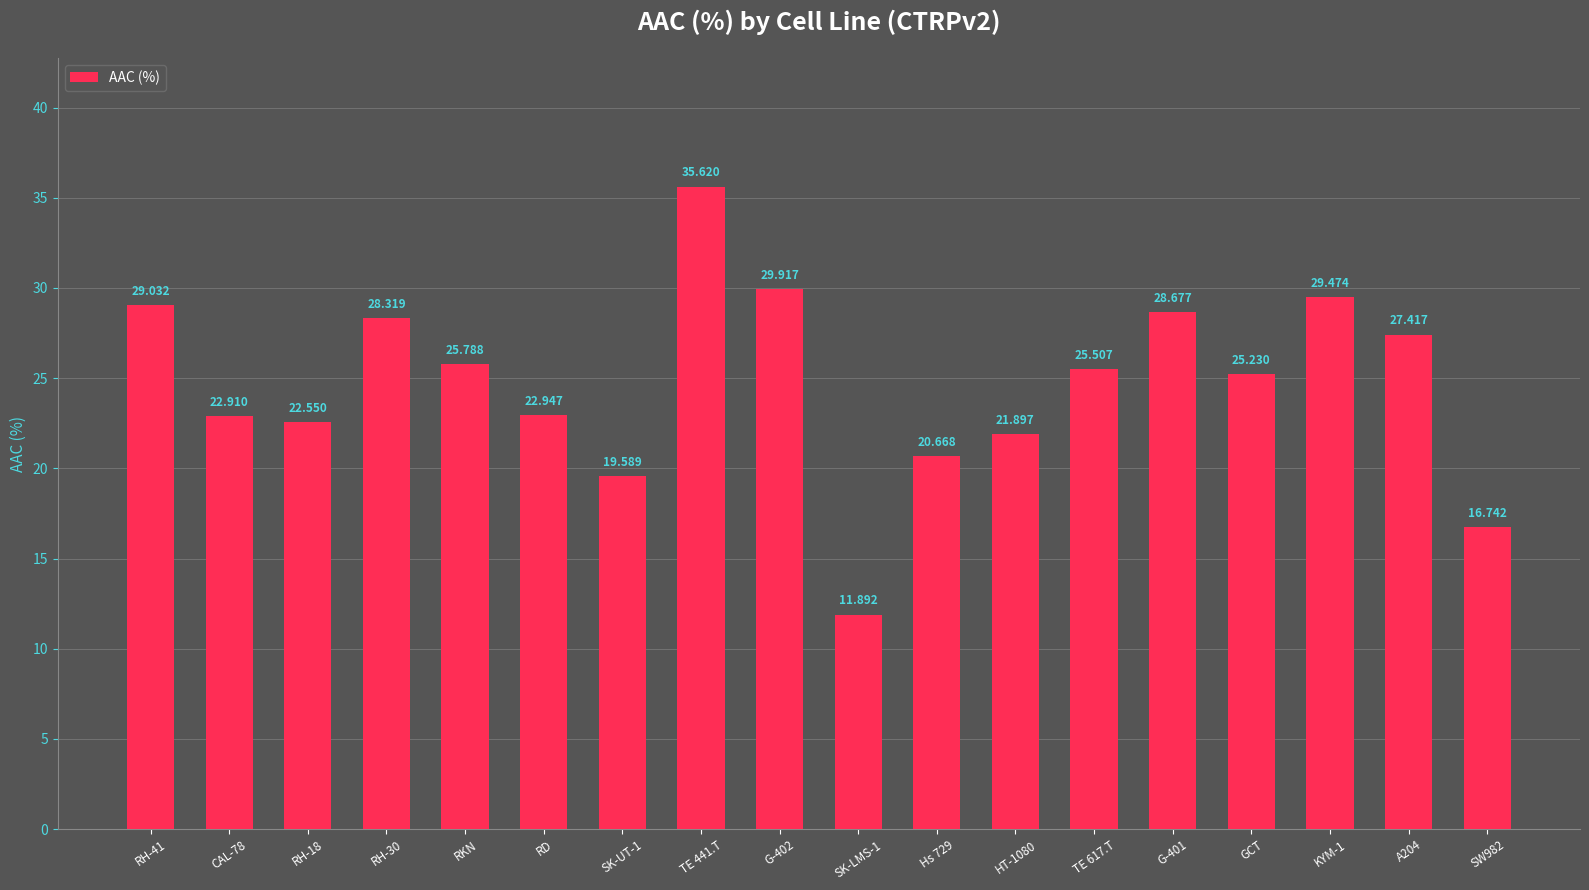

Where is the data nearest to the value 23?

RD